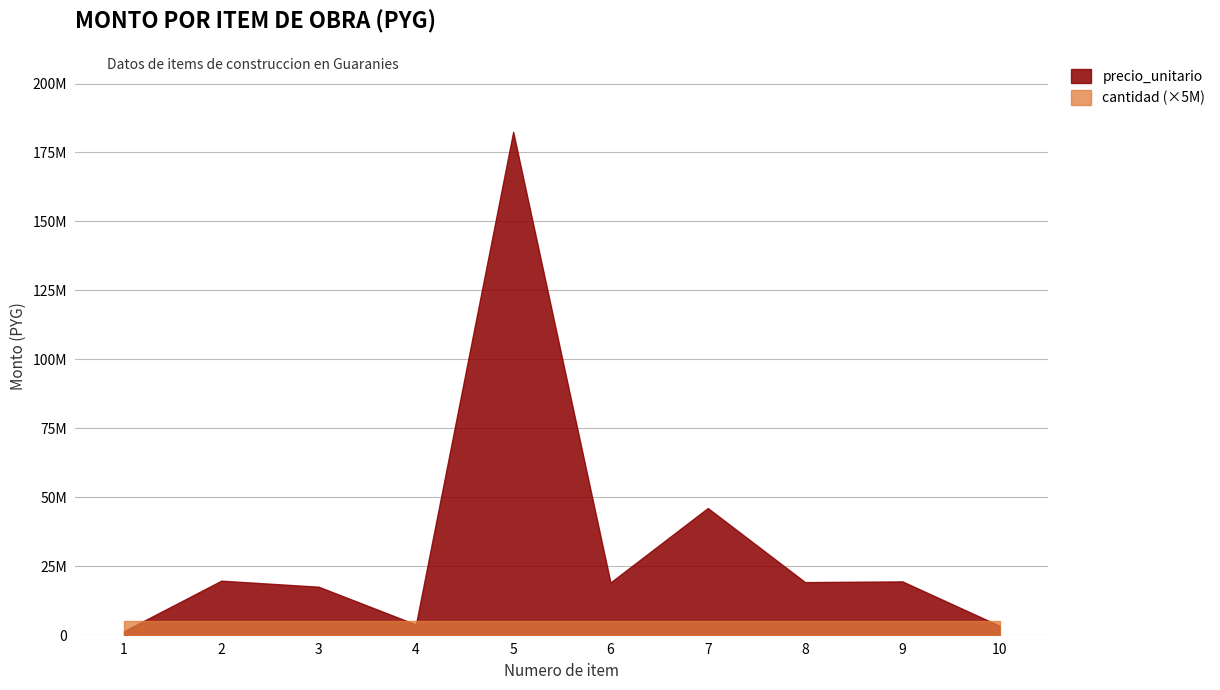

What is the spread (max minus min) of values at 7?

46081599